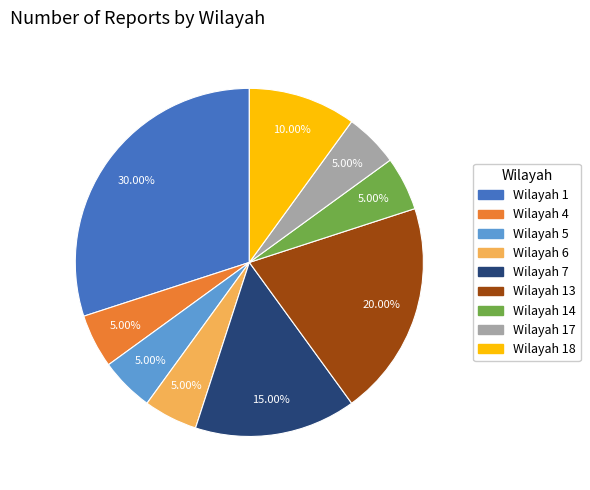

To the nearest percent, what is the average slice percentage?

11%